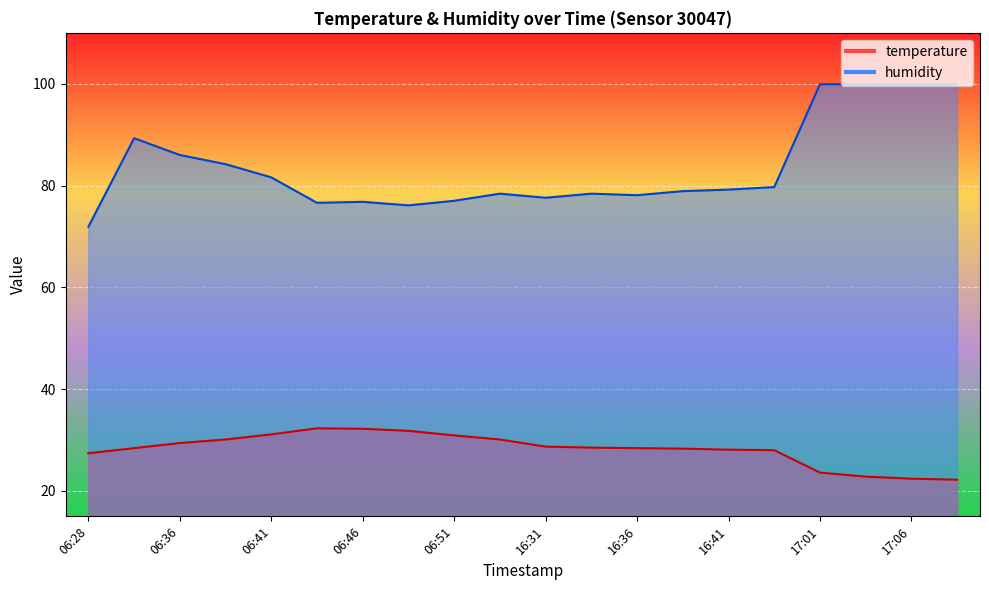

The value of temperature at 06:38 is 41.1. True or false?

False